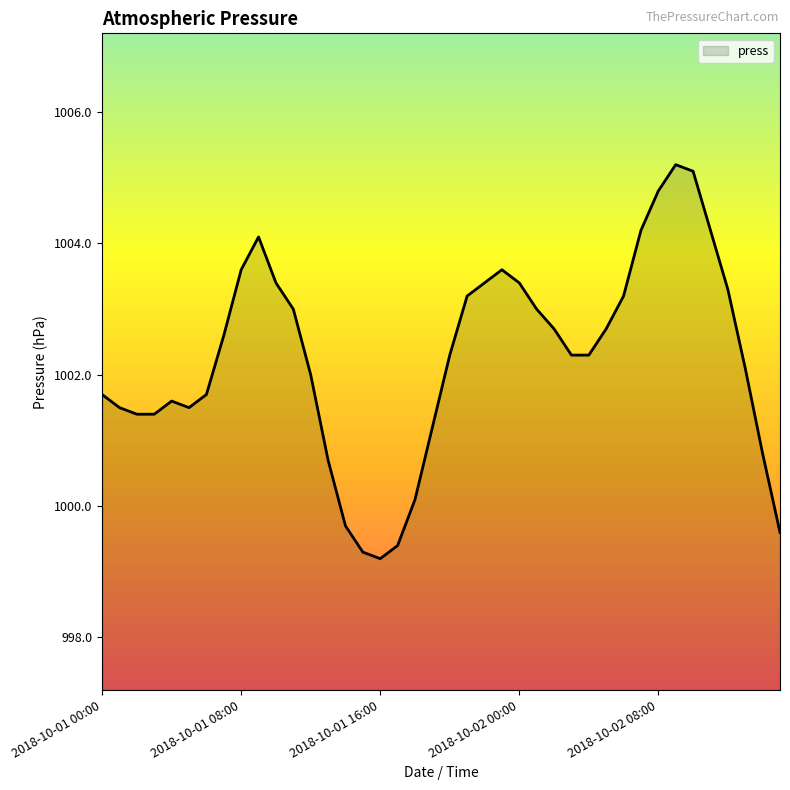

What is the difference between the second highest and minimum values?

5.9